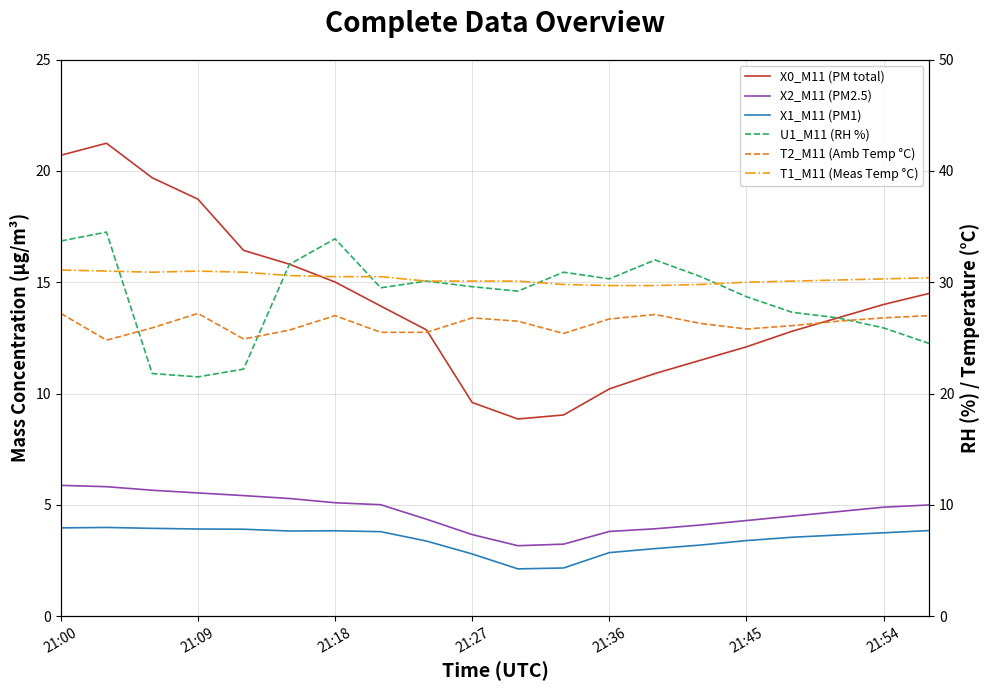

Which series has the largest range (max minus min)?

U1_M11 (RH %)